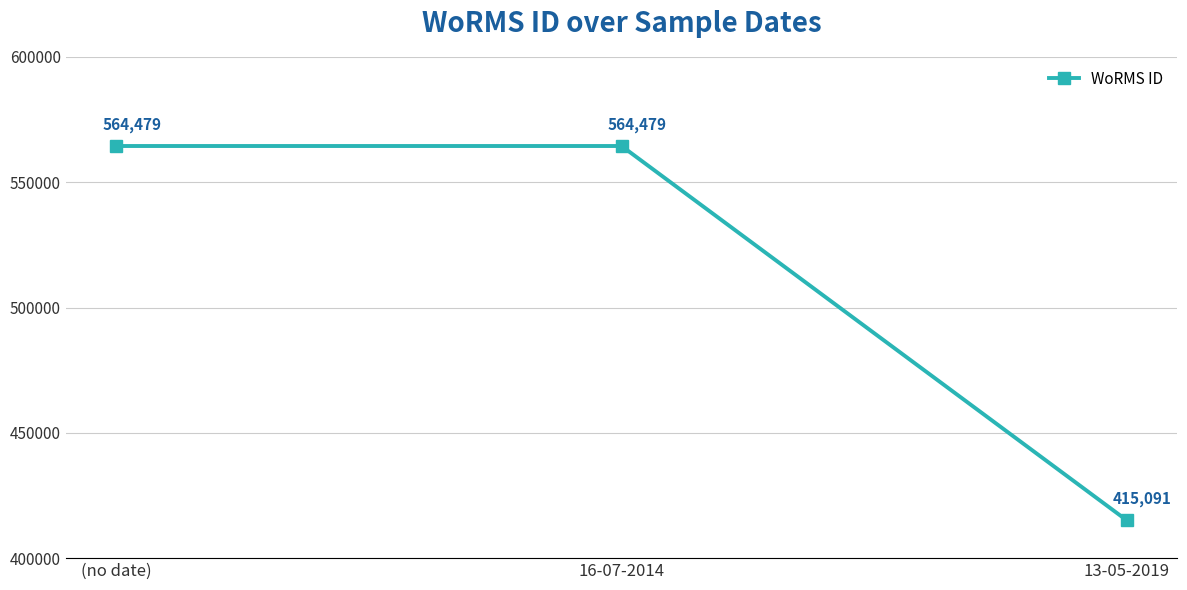

True or false: the data shows 564479 at (no date).

True